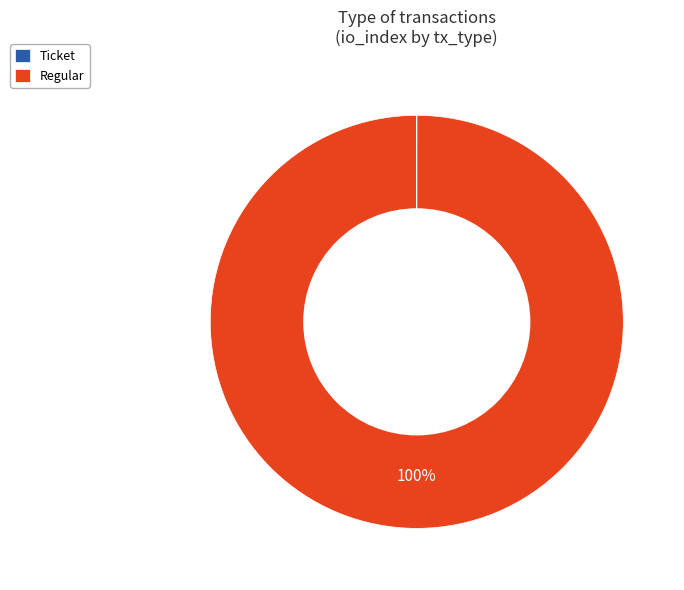

To the nearest percent, what is the average slice percentage?

50%